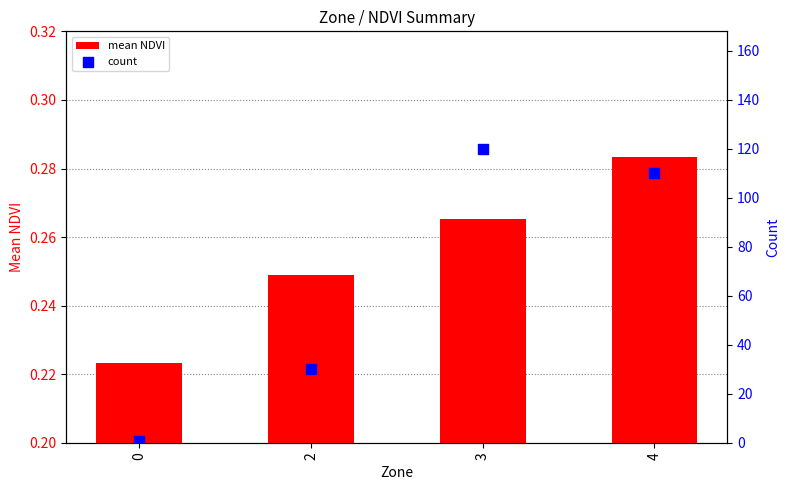

At which category is the sum across all series the highest?

3